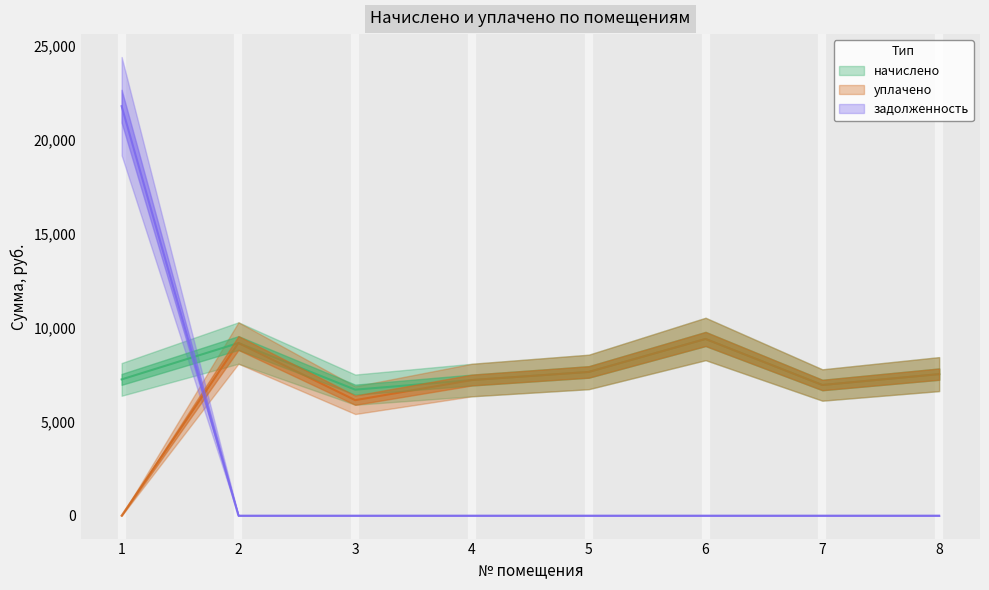

How many data points in уплачено are less than 7534?

4